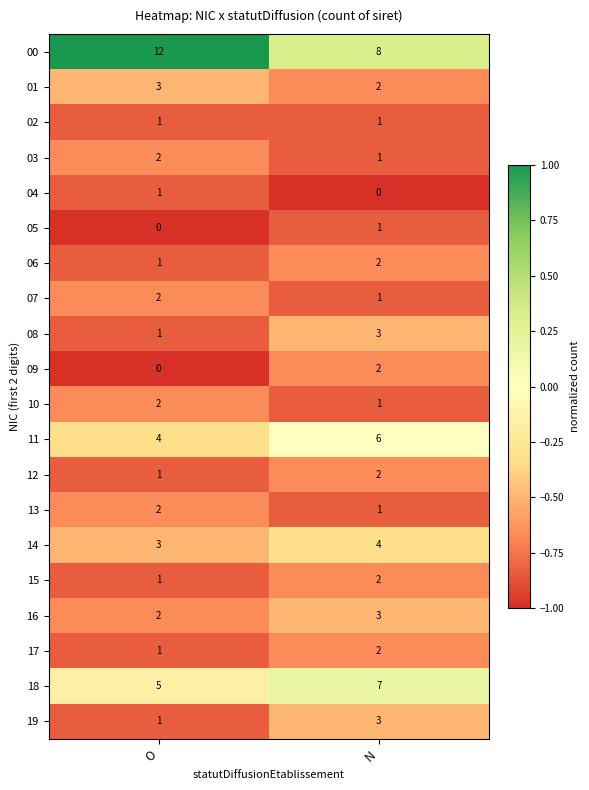

What is the difference between the highest and lowest values at O?

12